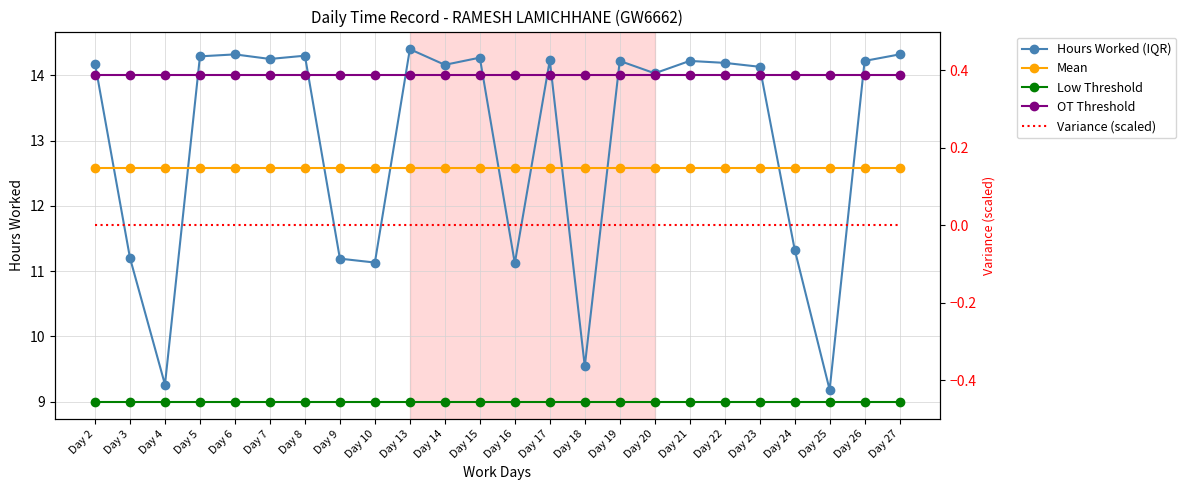

The OT Threshold series shows 2.9 at Day 16. True or false?

False